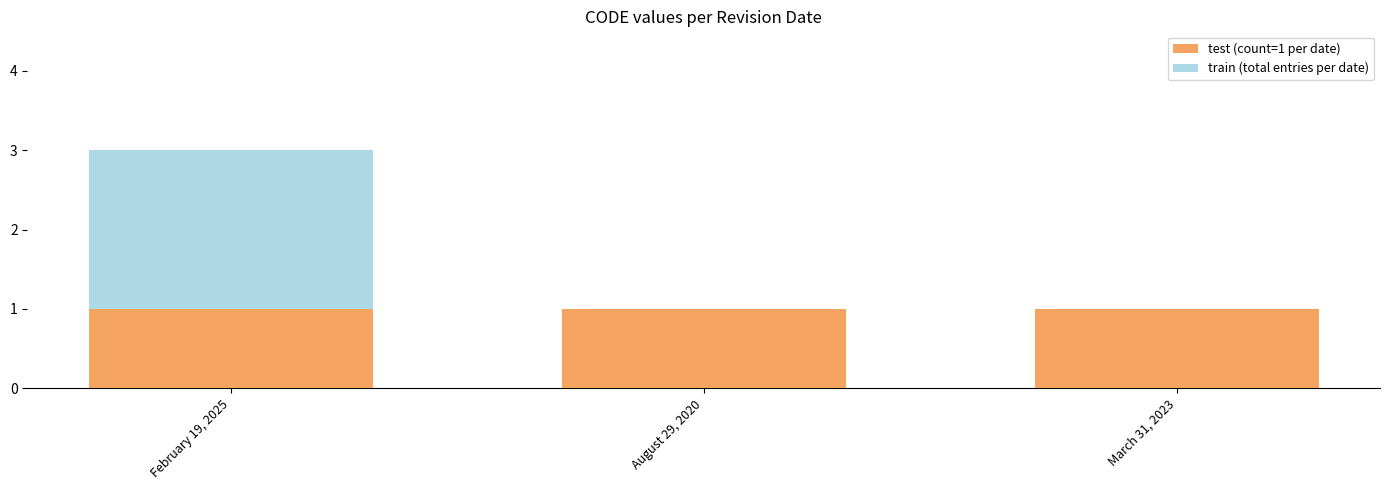

True or false: test (count=1 per date) has a value of 2 at March 31, 2023.

False